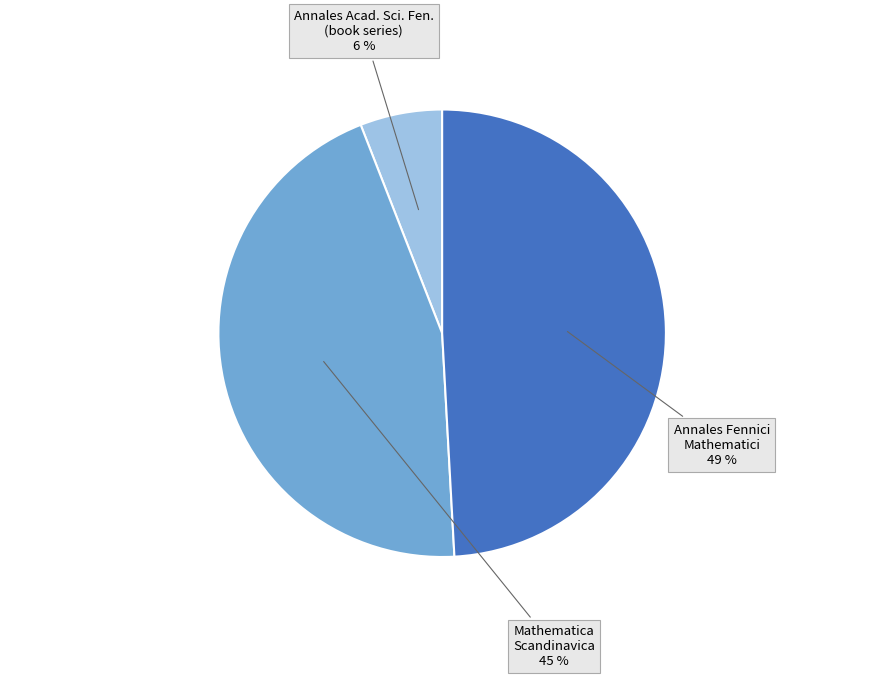

Count the number of slices in the pie.

3